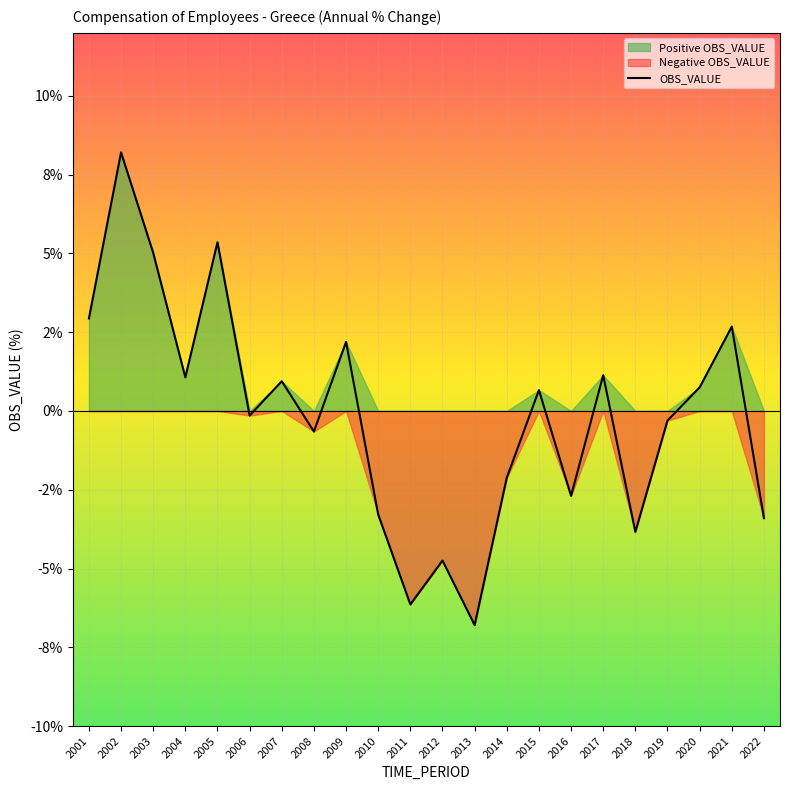

True or false: the data shows 1.2 at 2009.

False